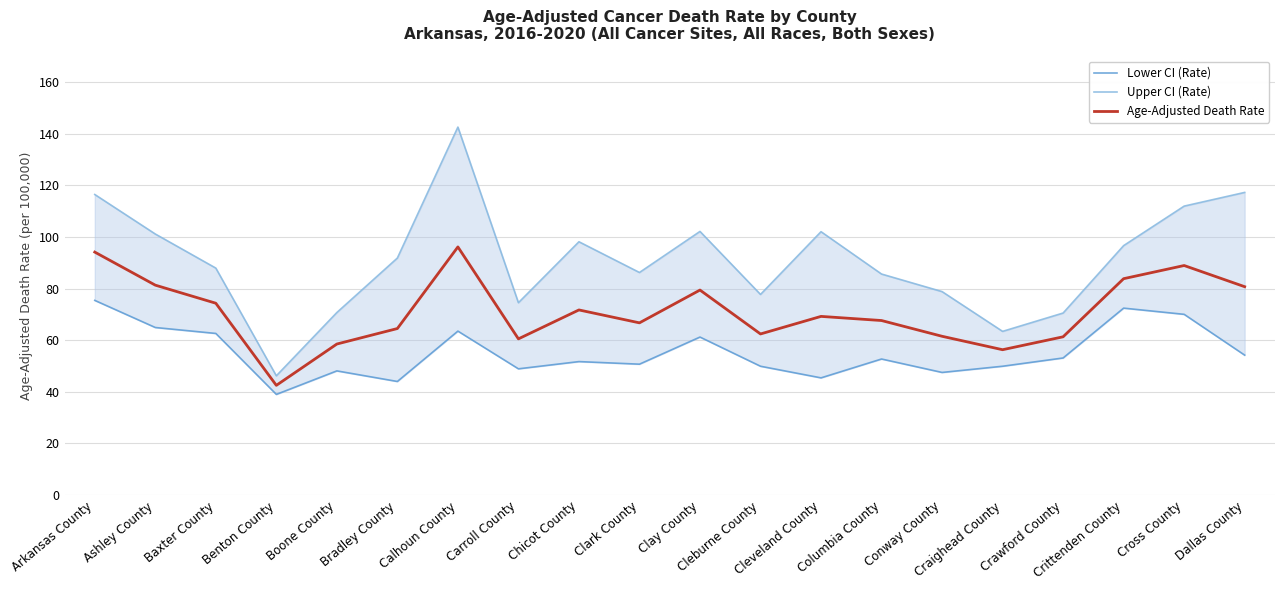

What is the difference between the highest and lowest values at Clay County?

40.9